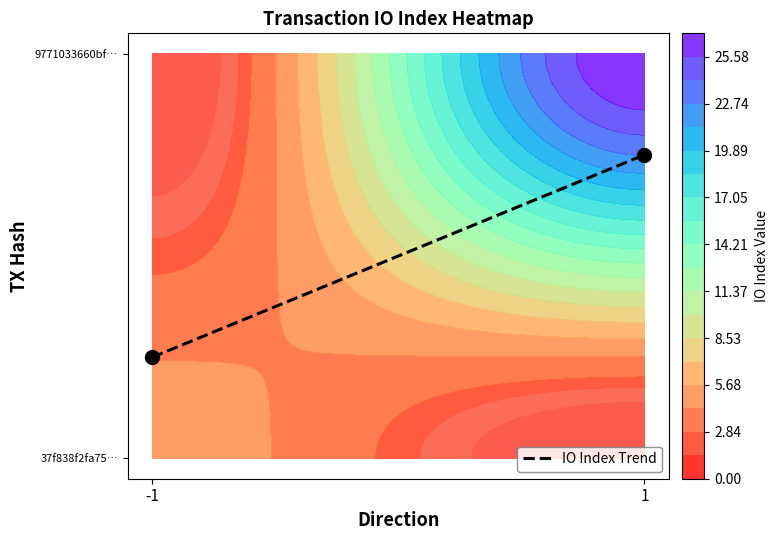

Which has a higher value, 1 or -1?

1